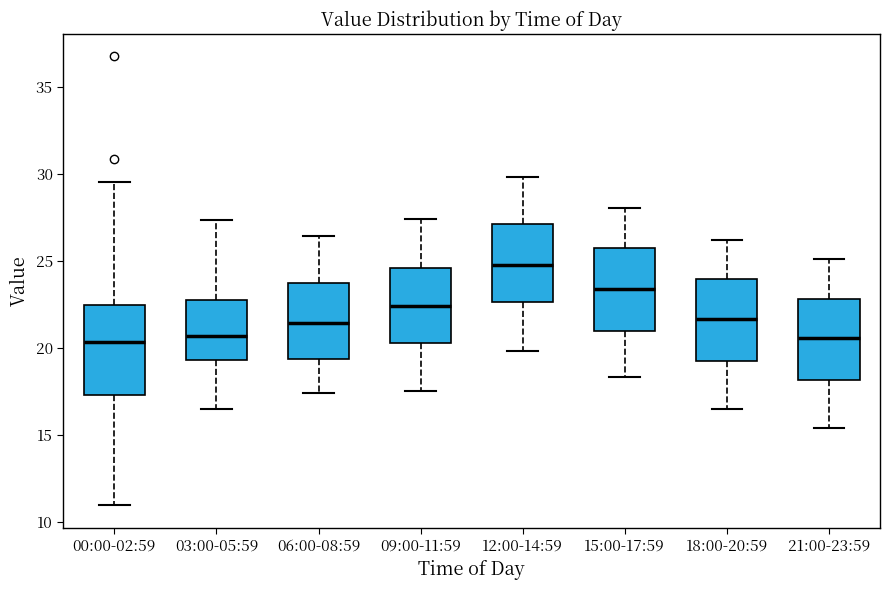

Reading left to right, read every box against the y-axis: the position of its median line, the range the box covers, and the ends of its whiskers. The values are not printed on the chart, so give them approximately, as read against the axis.

00:00-02:59: median 20.5, box 17.5 to 22.5, whiskers 11.0 to 29.5
03:00-05:59: median 20.5, box 19.5 to 22.5, whiskers 16.5 to 27.5
06:00-08:59: median 21.5, box 19.5 to 23.5, whiskers 17.5 to 26.5
09:00-11:59: median 22.5, box 20.5 to 24.5, whiskers 17.5 to 27.5
12:00-14:59: median 25.0, box 22.5 to 27.0, whiskers 20.0 to 30.0
15:00-17:59: median 23.5, box 21.0 to 26.0, whiskers 18.5 to 28.0
18:00-20:59: median 21.5, box 19.0 to 24.0, whiskers 16.5 to 26.0
21:00-23:59: median 20.5, box 18.0 to 23.0, whiskers 15.5 to 25.0